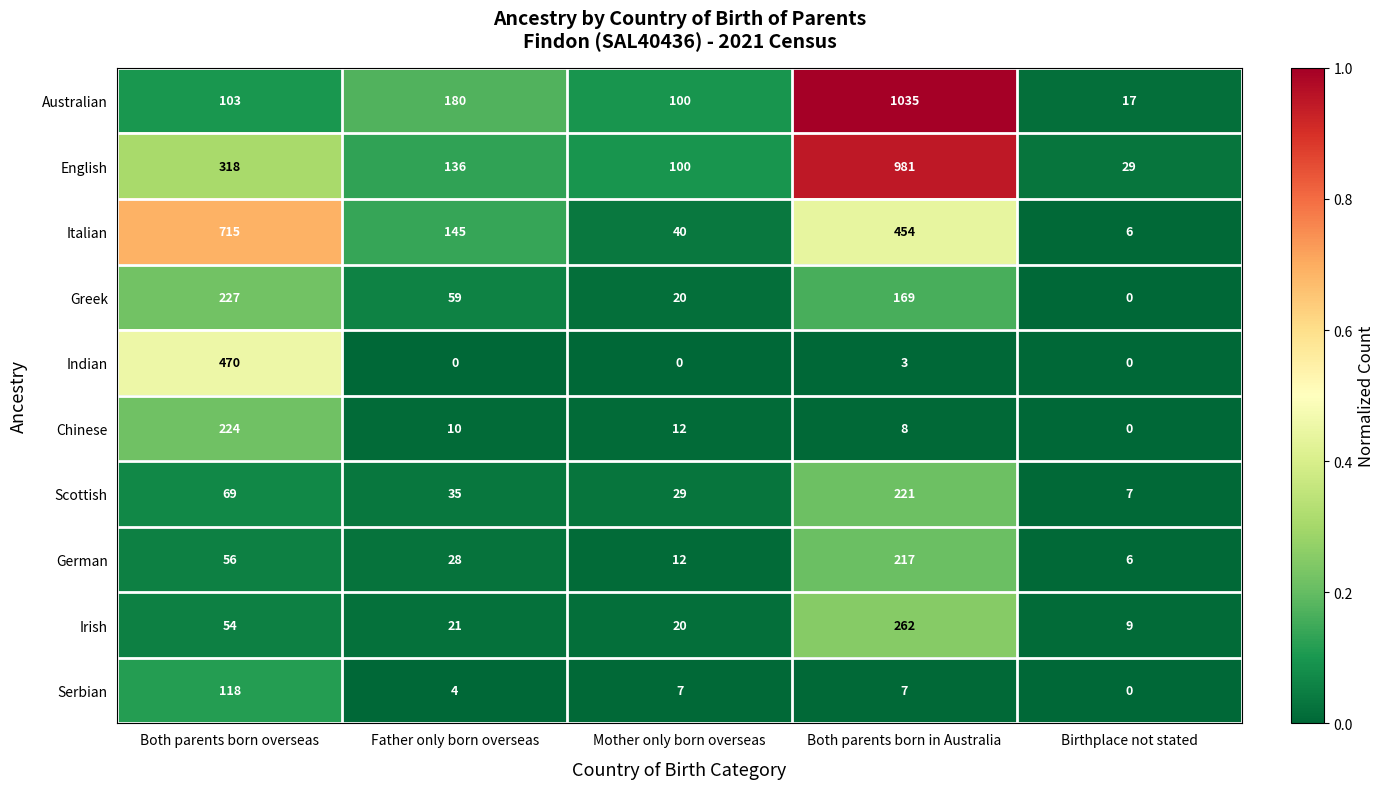

What is the total value across all series at Mother only born overseas?

340